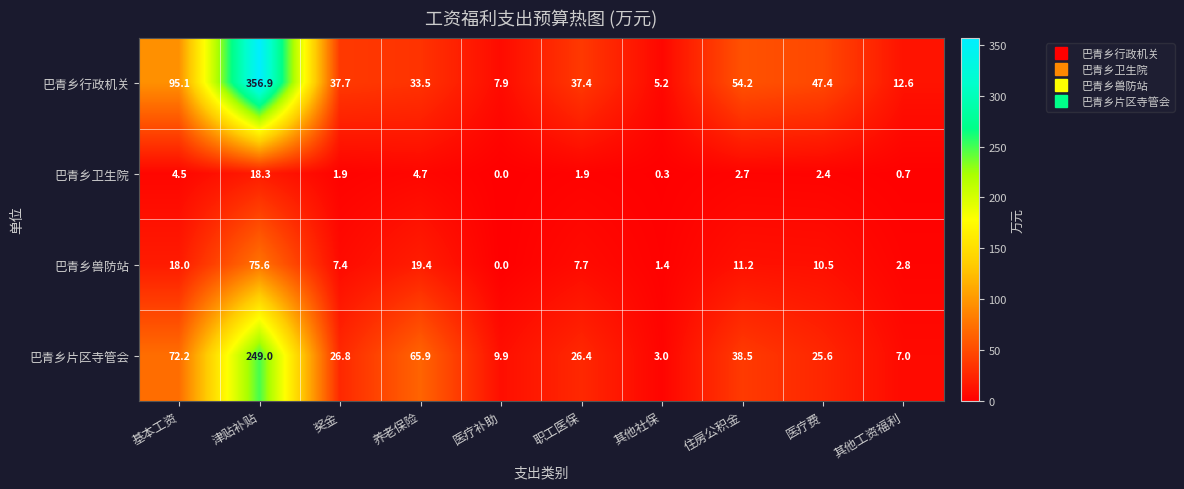

What is the sum of the 巴青乡卫生院 values at 医疗费 and 津贴补贴?

20.7